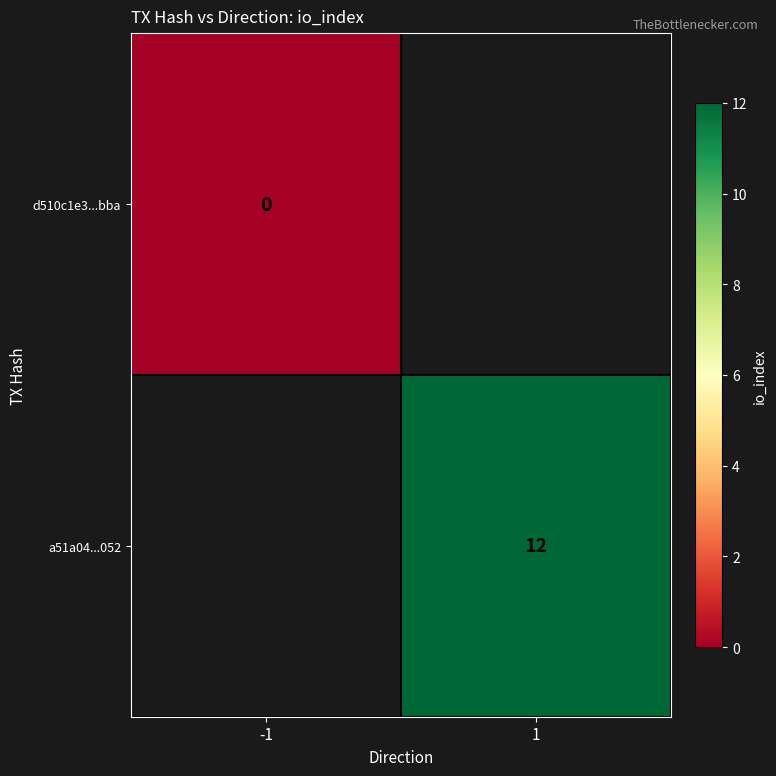

What is the greatest value displayed?

12.0